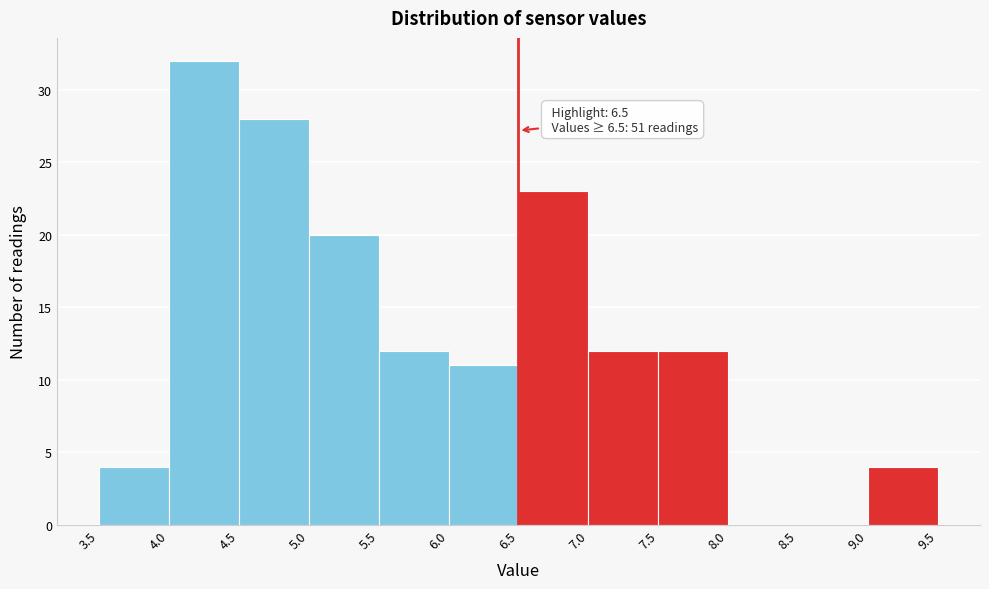

Over which range of the x-axis is the bar tallest?

4.0 to 4.5